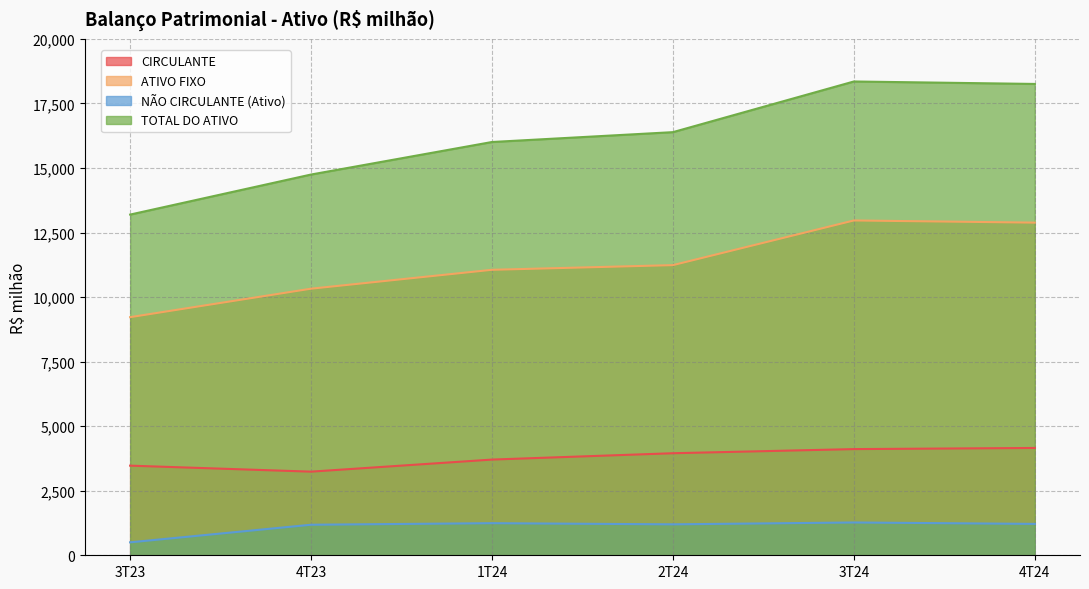

List the series in order of their overall mean, highest first.

TOTAL DO ATIVO, ATIVO FIXO, CIRCULANTE, NÃO CIRCULANTE (Ativo)